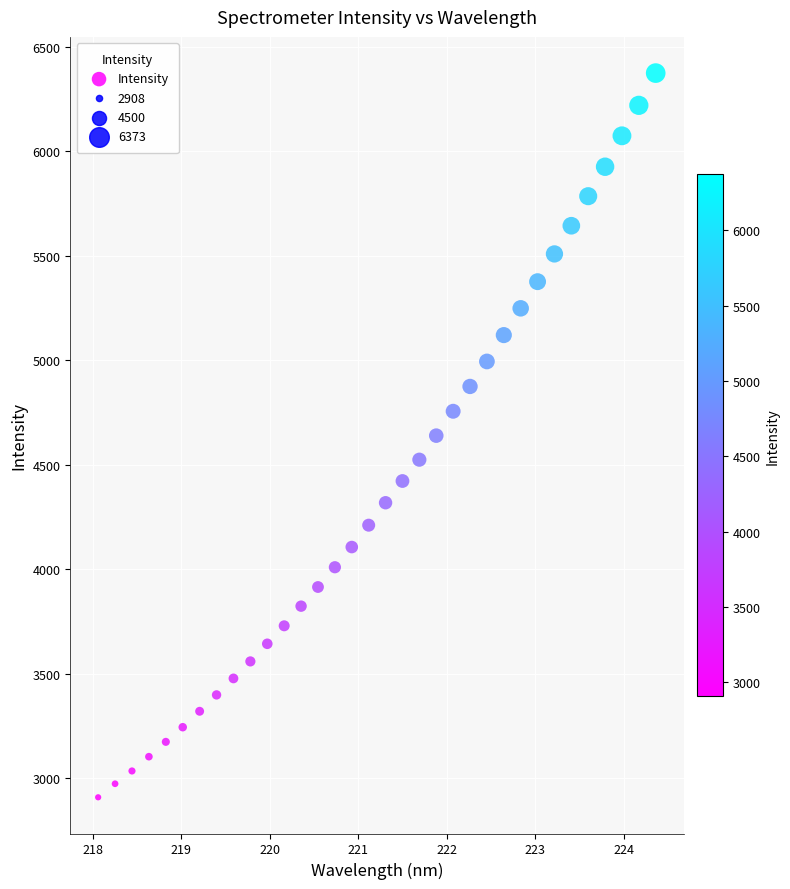

What is the range of X values (max minus min)?

6.3